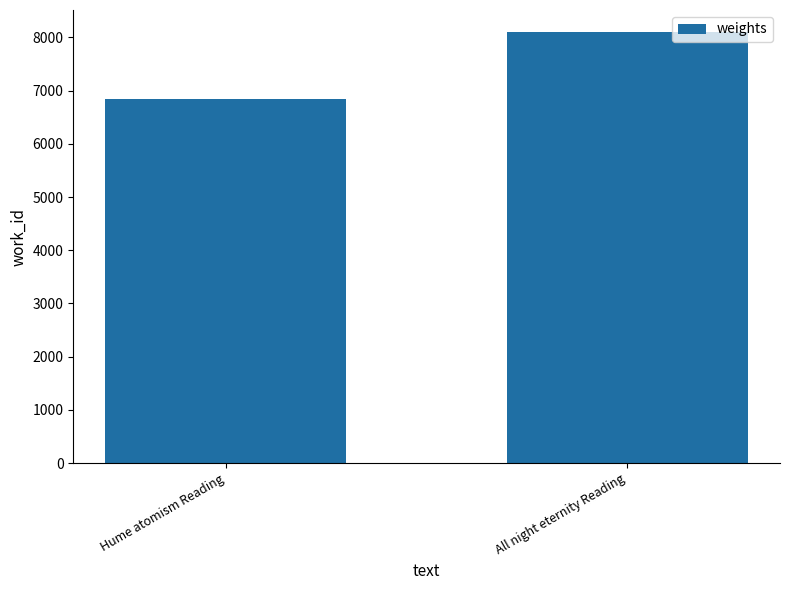

Is it true that the value at Hume atomism Reading is 9620?

False